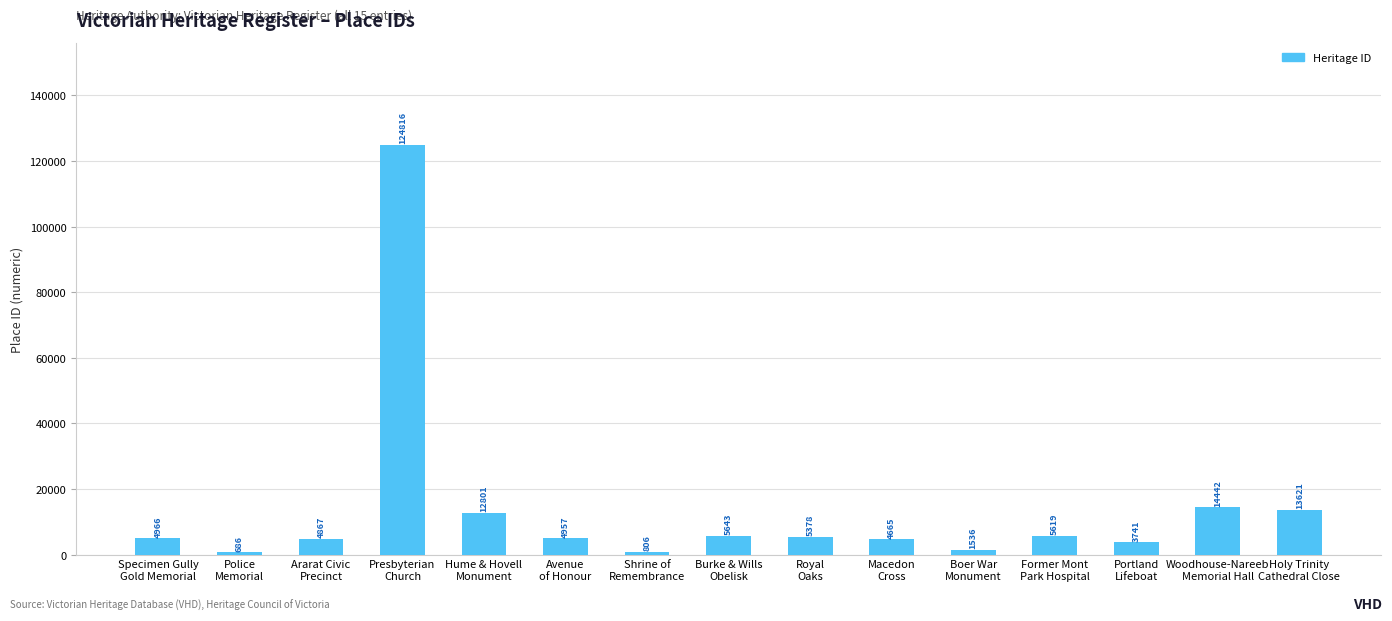

The chart shows a value of 124816 at Presbyterian
Church. True or false?

True